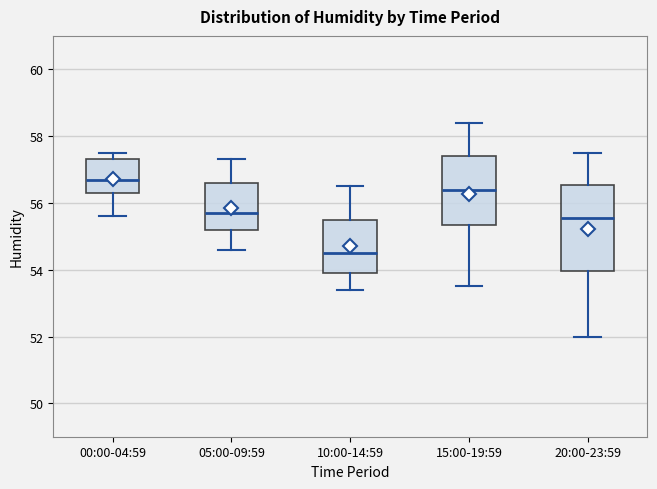

Which box's median line is the highest?

00:00-04:59